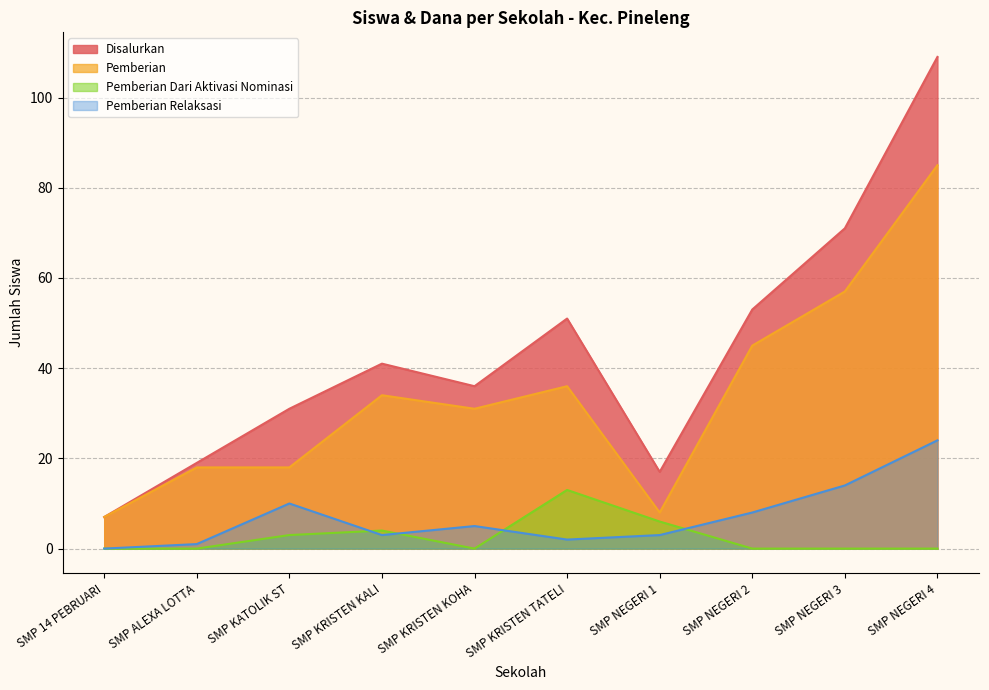

Is it true that Disalurkan equals 109 at SMP NEGERI 4?

True